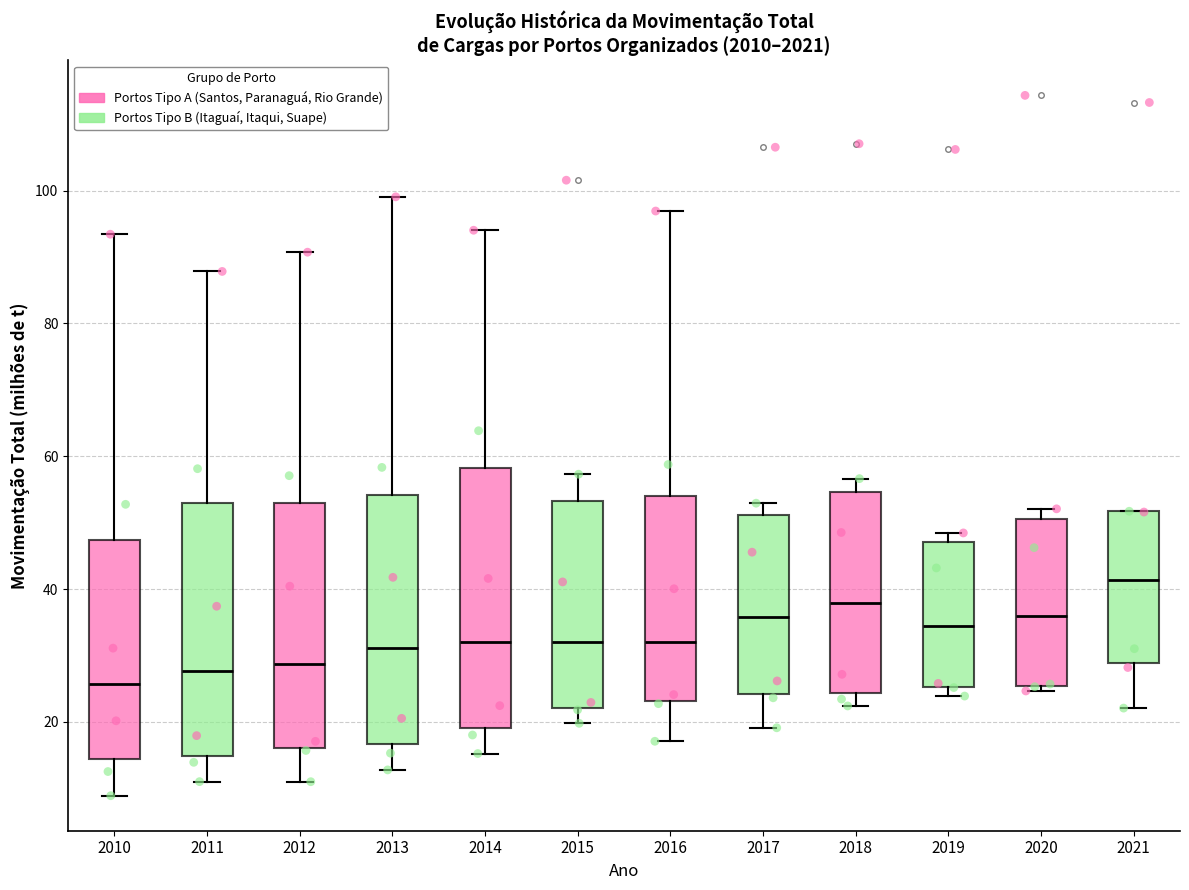

Reading left to right, transcribe this box plot: for each box, give where its median line is, the range the box spans, and where its two whiskers end, as read against the y-axis. The values are not printed on the chart, so give them approximately, as read against the axis.

2010: median 26, box 14 to 48, whiskers 8 to 94
2011: median 28, box 14 to 52, whiskers 12 to 88
2012: median 28, box 16 to 52, whiskers 10 to 90
2013: median 32, box 16 to 54, whiskers 12 to 100
2014: median 32, box 20 to 58, whiskers 16 to 94
2015: median 32, box 22 to 54, whiskers 20 to 58
2016: median 32, box 24 to 54, whiskers 18 to 96
2017: median 36, box 24 to 52, whiskers 20 to 52 (just above the box's upper edge)
2018: median 38, box 24 to 54, whiskers 22 to 56
2019: median 34, box 26 to 48, whiskers 24 to 48 (just above the box's upper edge)
2020: median 36, box 26 to 50, whiskers 24 to 52
2021: median 42, box 28 to 52, whiskers 22 to 52